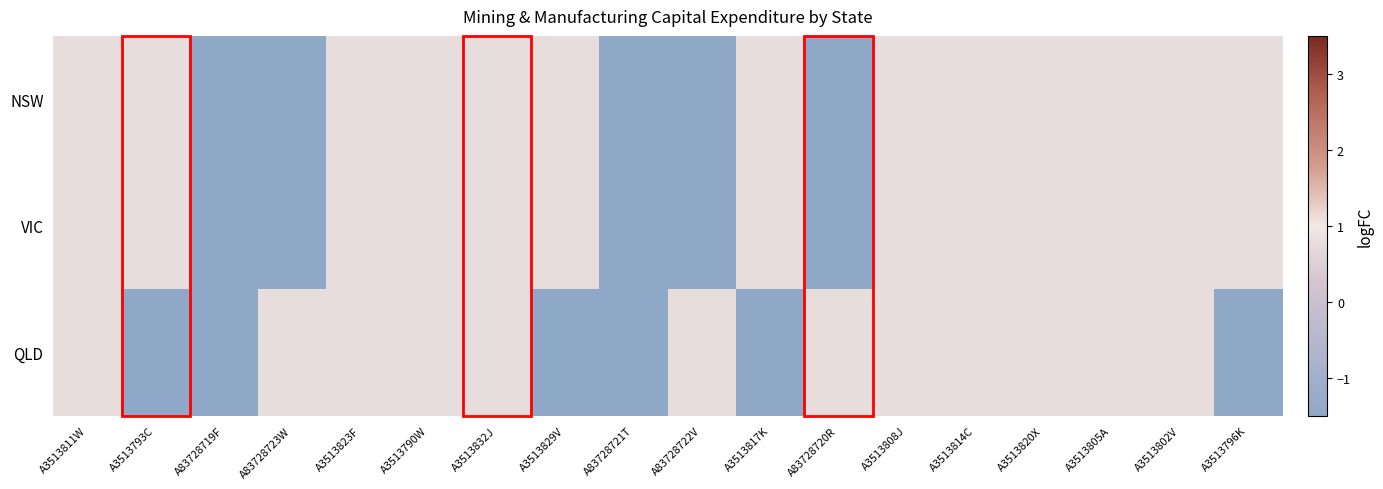

Which series changed the most between A83728721T and A3513820X?

NSW